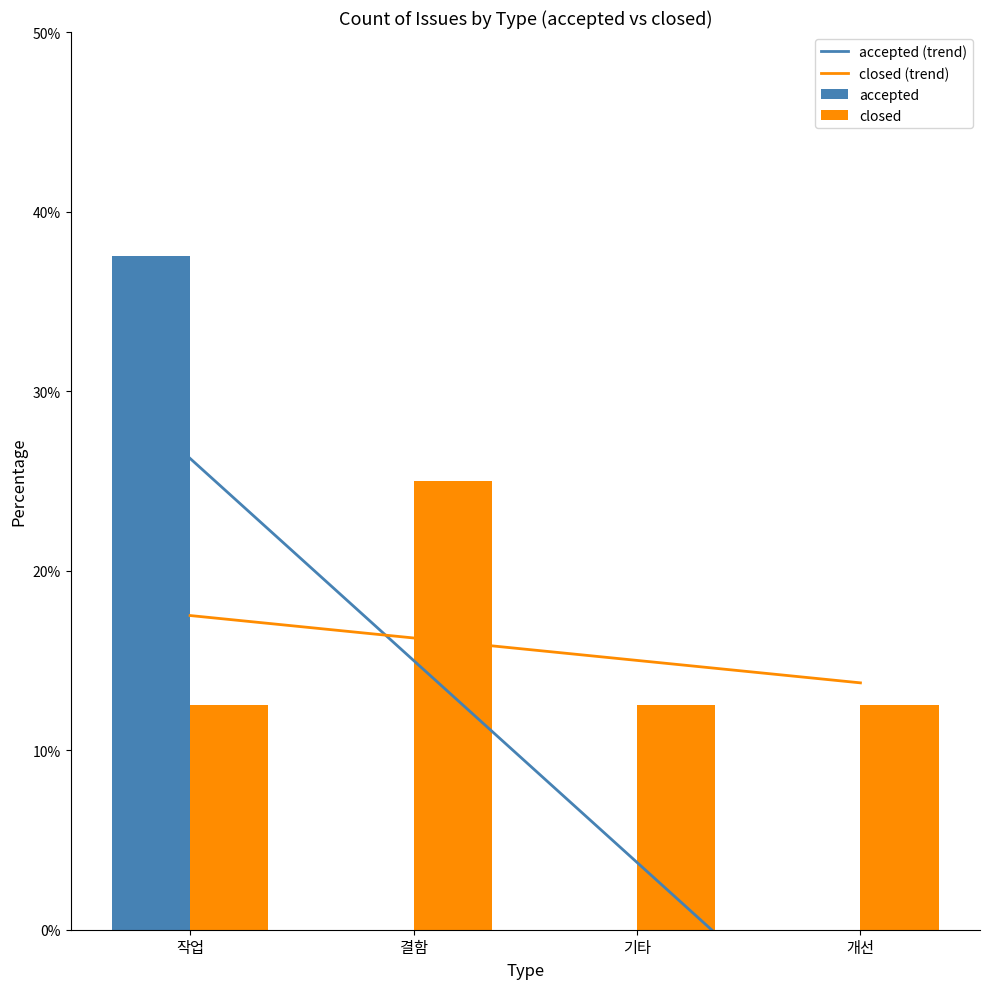

Rank the categories by accepted value from lowest to highest.

결함, 기타, 개선, 작업